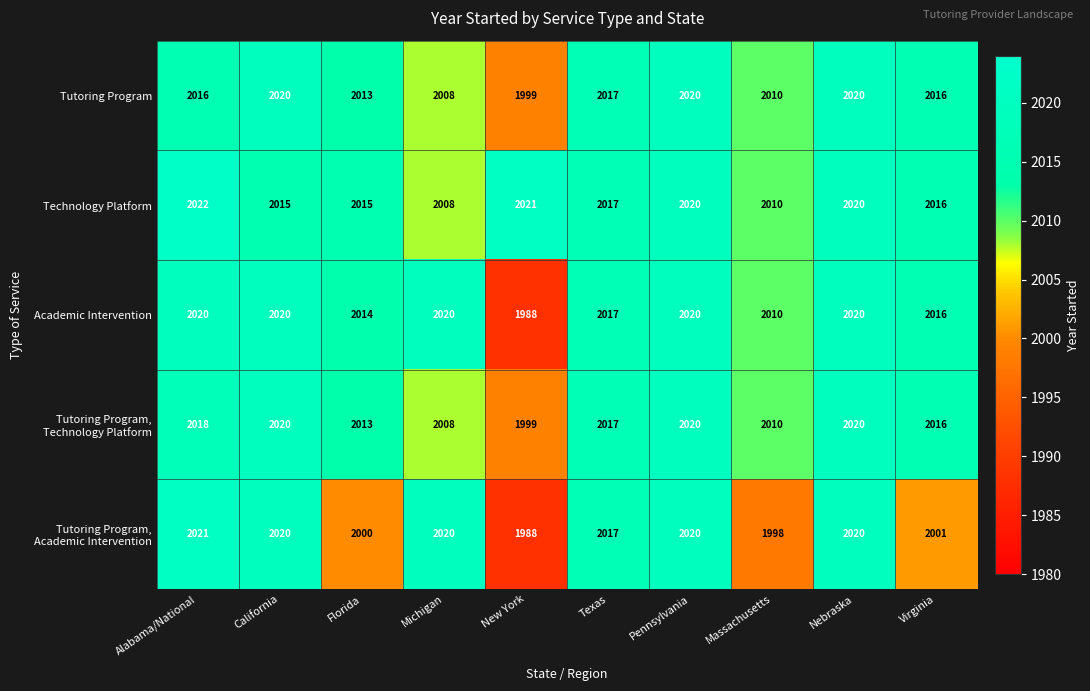

What is the difference between the maximum and minimum values in the Tutoring Program series?

21